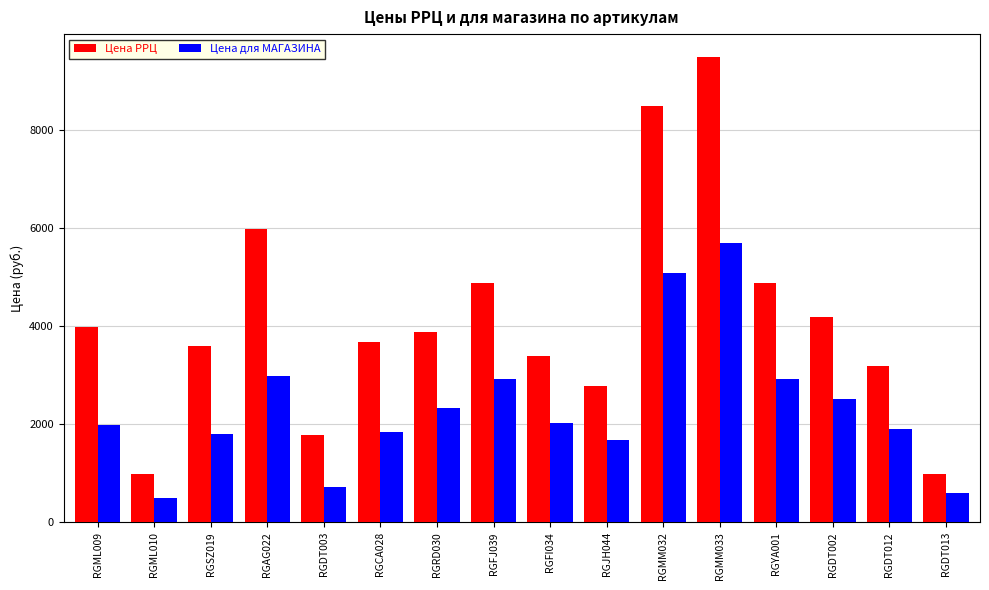

What is the value of the Цена РРЦ bar at the 16th from the left?

990